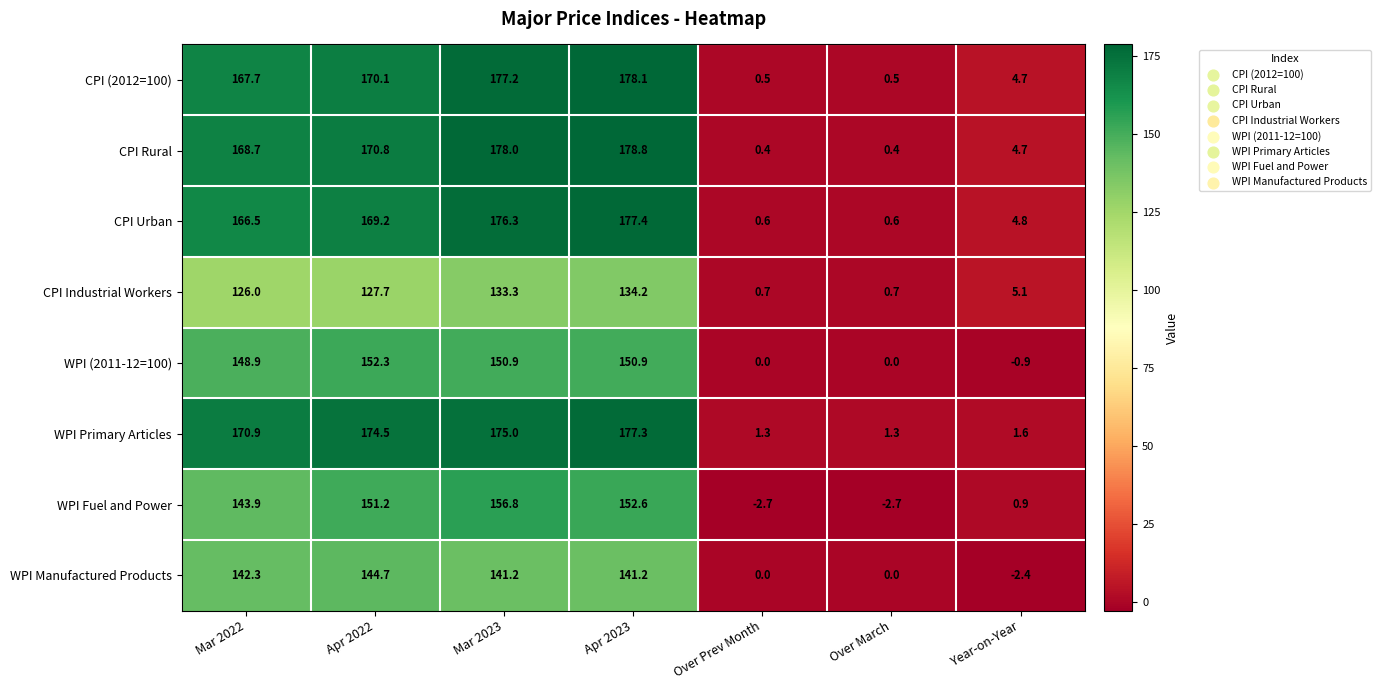

What is the difference between the highest and lowest values at Apr 2023?

44.6